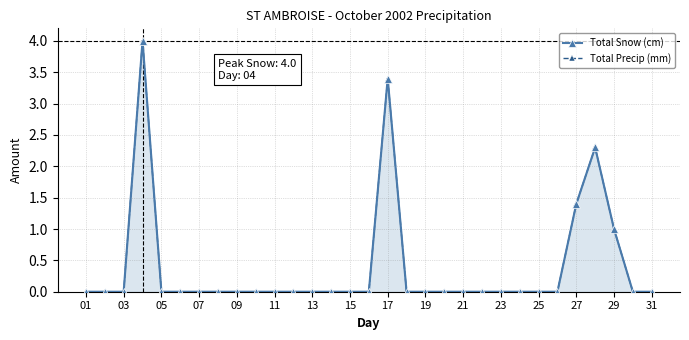

Which series has the largest range (max minus min)?

Total Snow (cm)